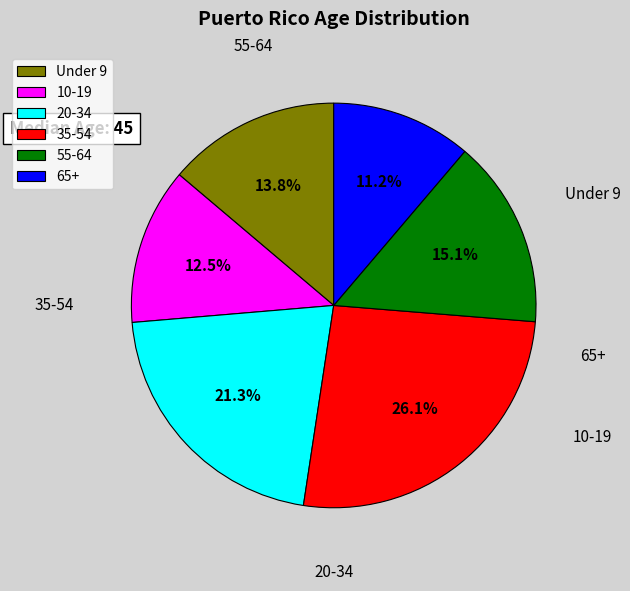

To the nearest percent, what is the average slice percentage?

17%